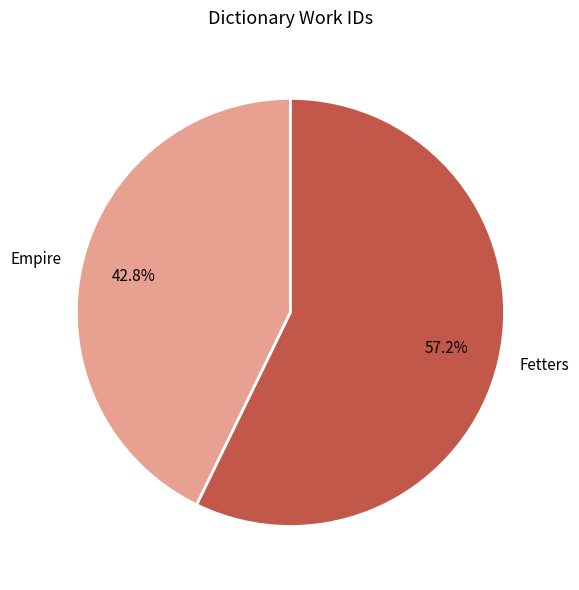

Is it true that Fetters is 66% of the pie?

False